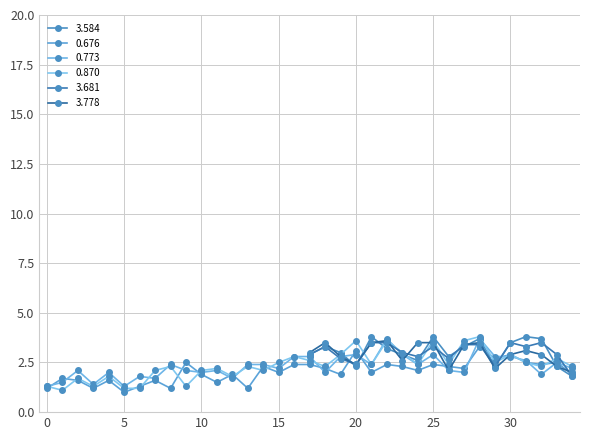

How many values in the 0.870 series exceed 2?

26